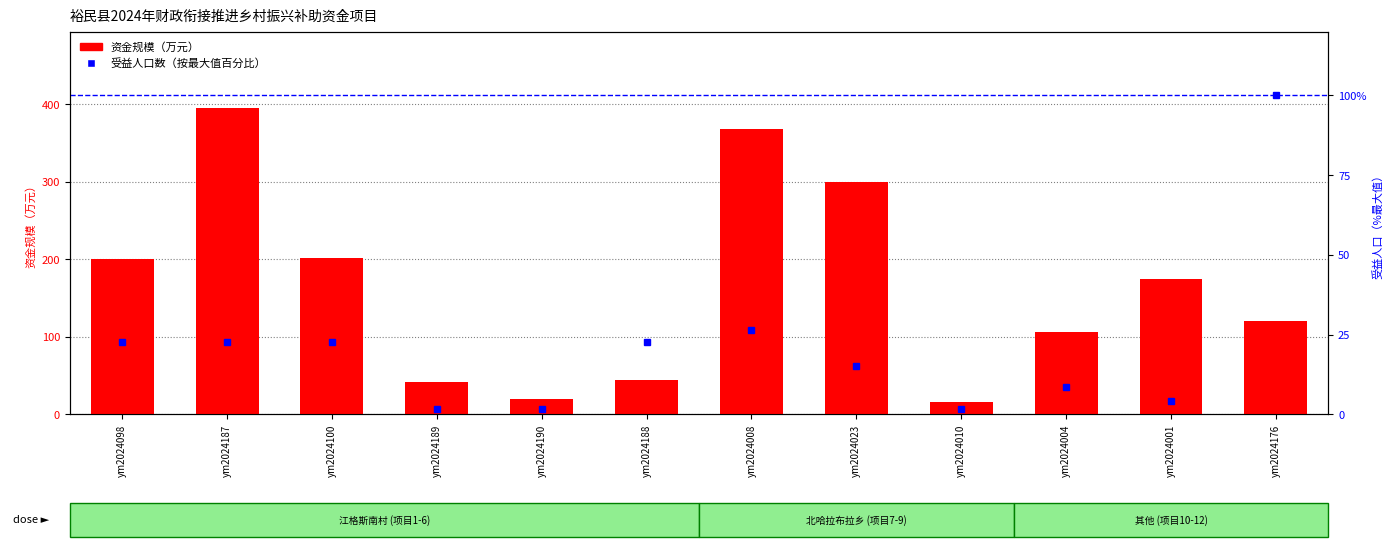

The 受益人口数（人） series shows 0.4 at ym2024010. True or false?

False